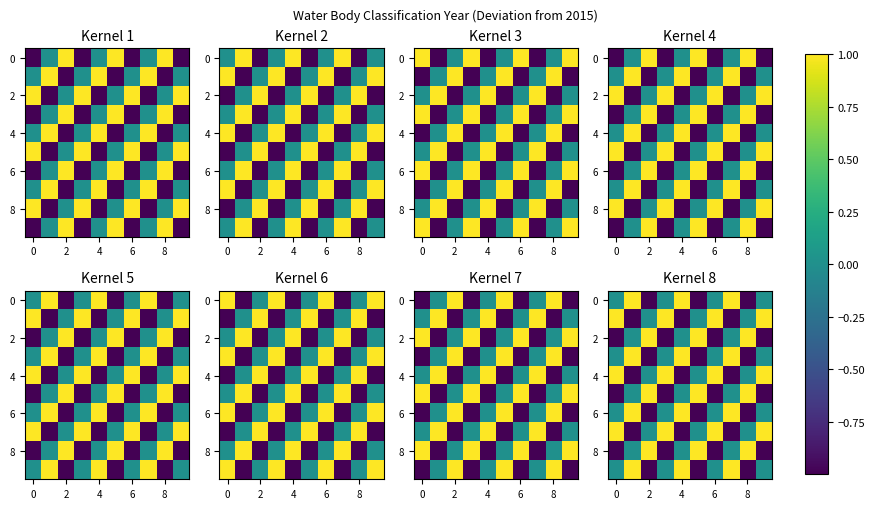

At how many categories does at least one series exceed 0?

10